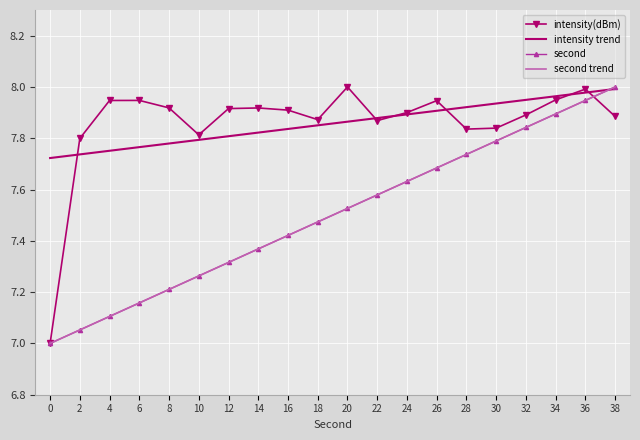

What is the sum of all intensity(dBm) values?

157.1